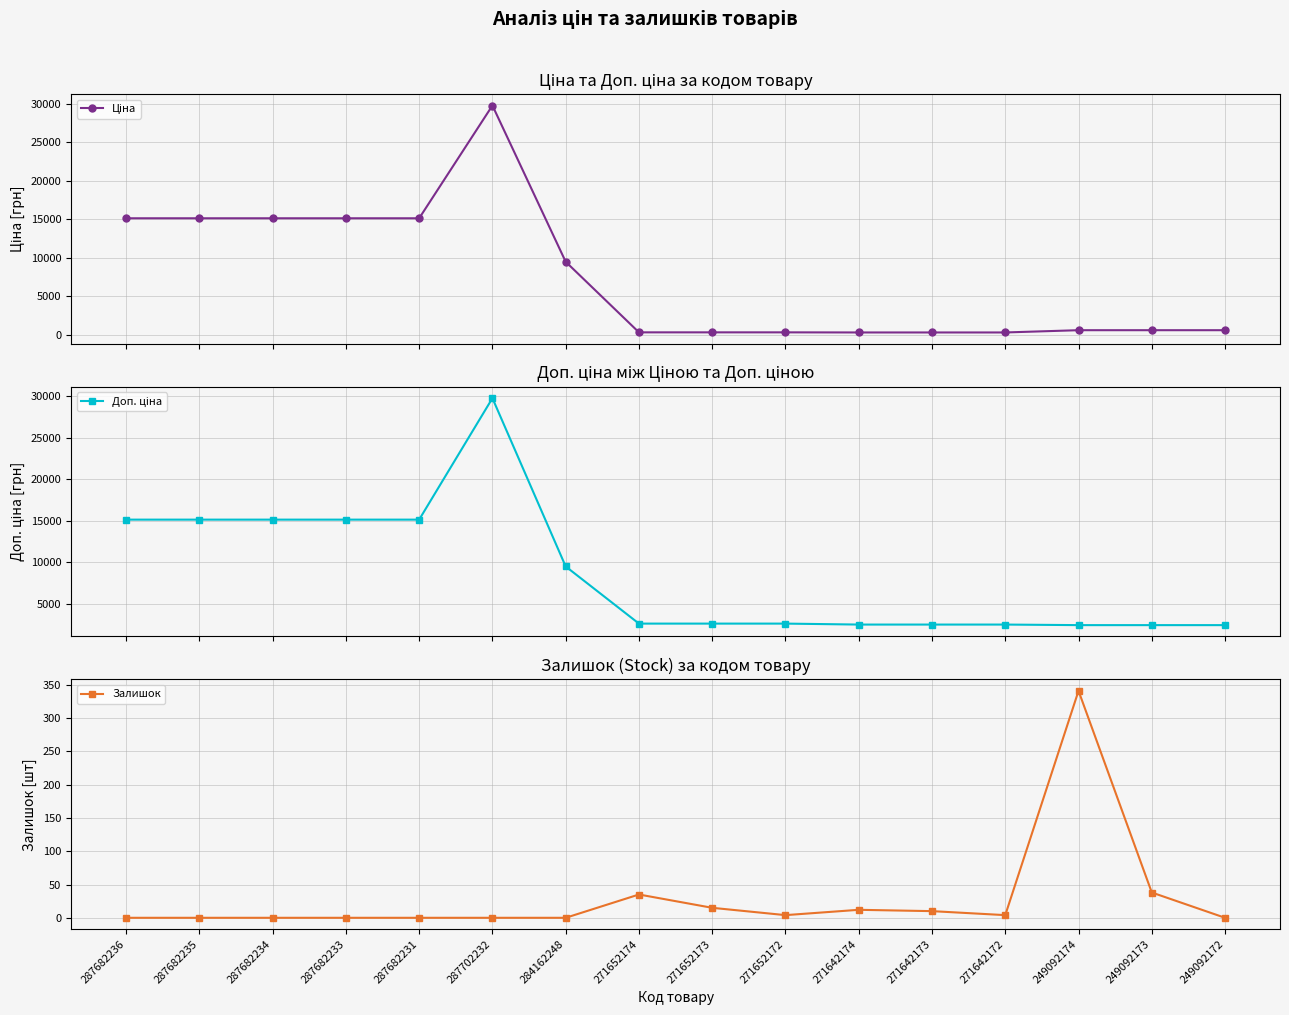

True or false: Ціна and Доп. ціна intersect in this chart.

False